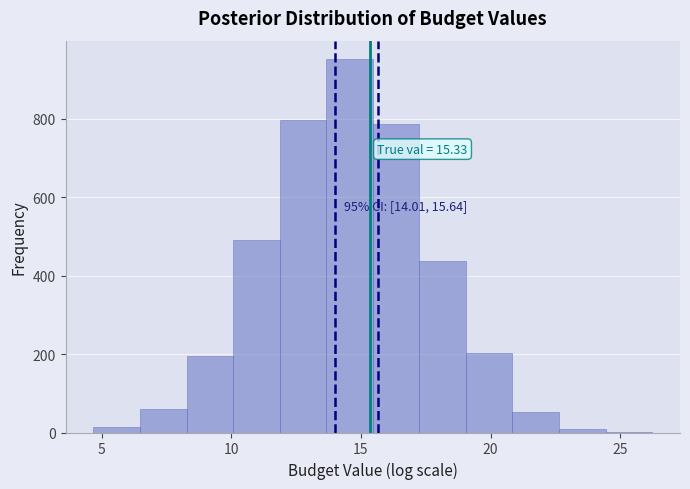

Read against the x-axis, roughly where is the centre of the tallest bar?

14.5